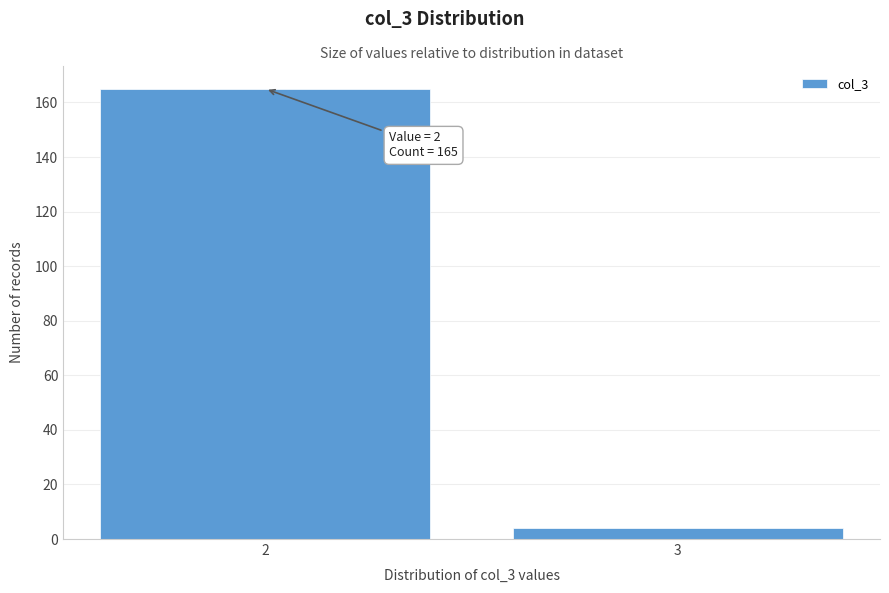

Reading right to left, transcribe all the data shown in this chart.

4	165